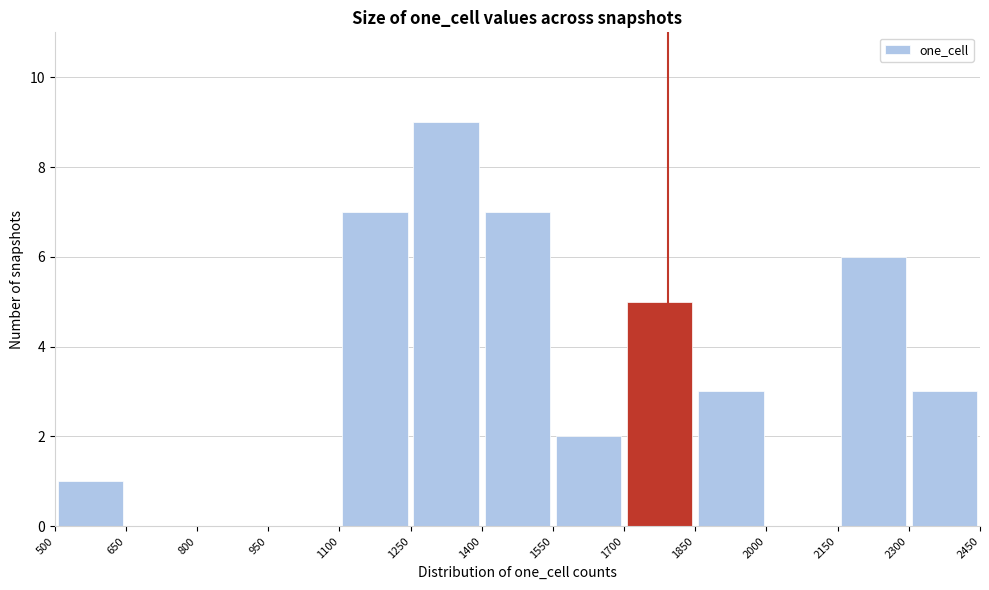

What is the height of the bar covering 1400 to 1550 on the x-axis? The values are not printed on the chart, so give them approximately, as read against the axis.

7